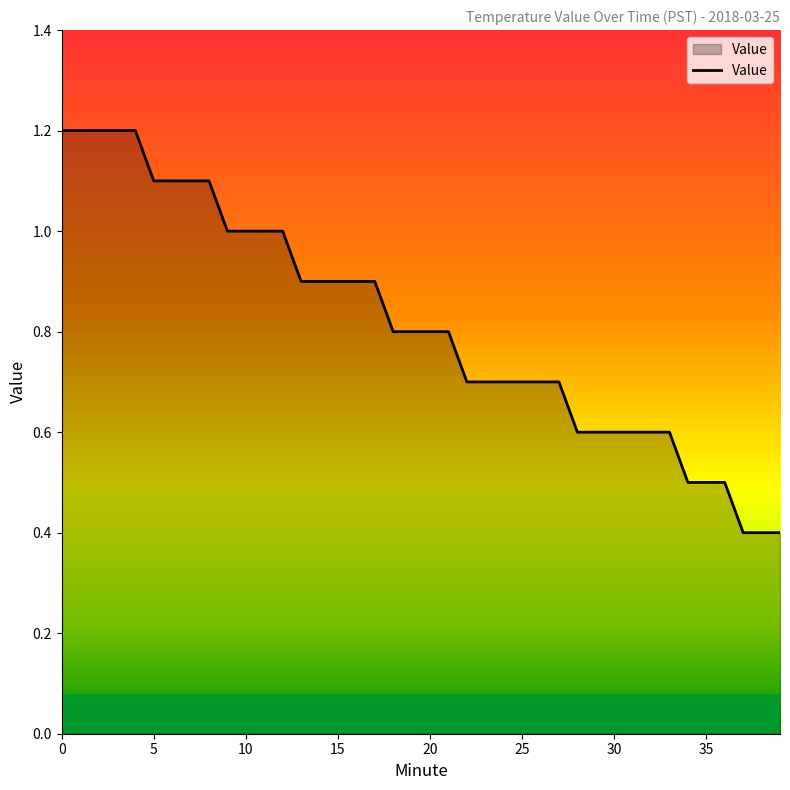

What is the smallest value displayed?

0.4